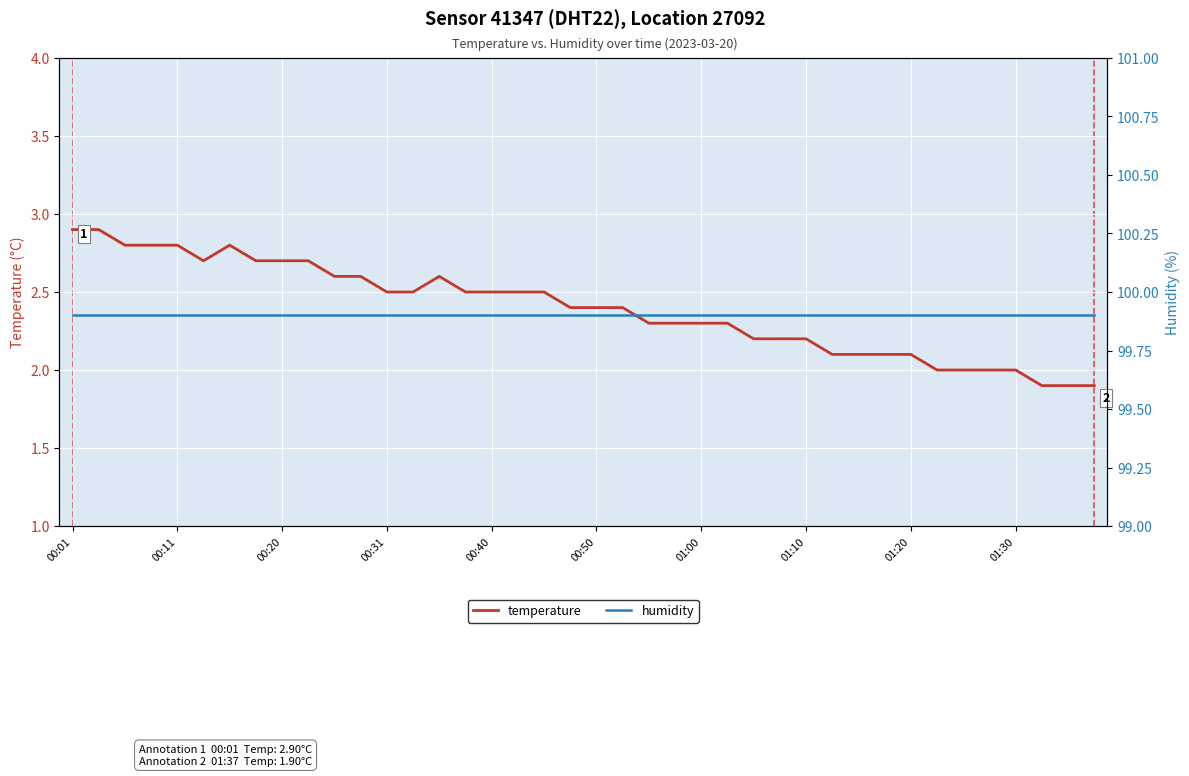

How many data points in temperature are less than 2?

3